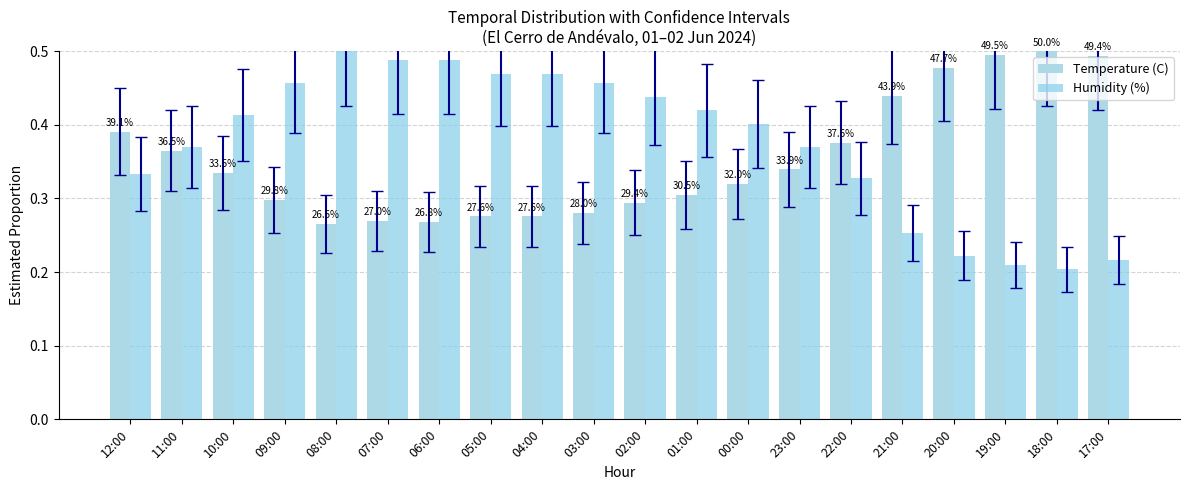

How many bars are there in each group?

2